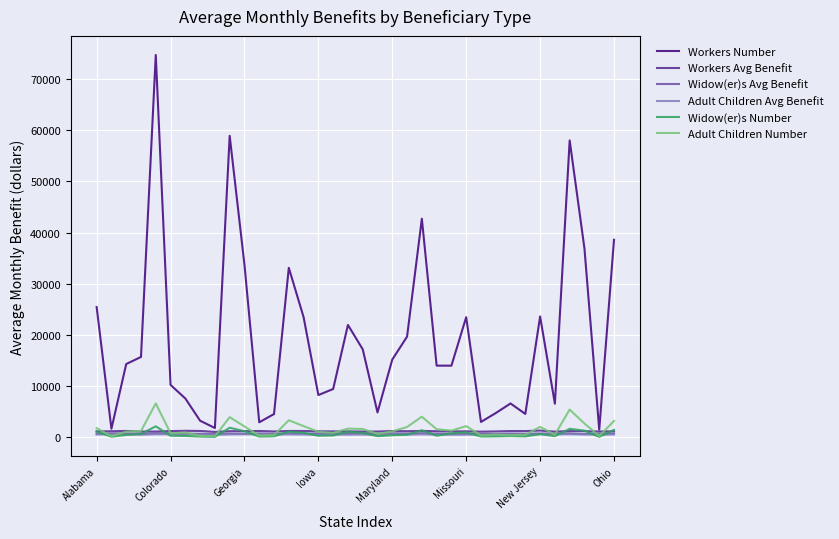

What is the maximum value for Adult Children Number?

6560.0